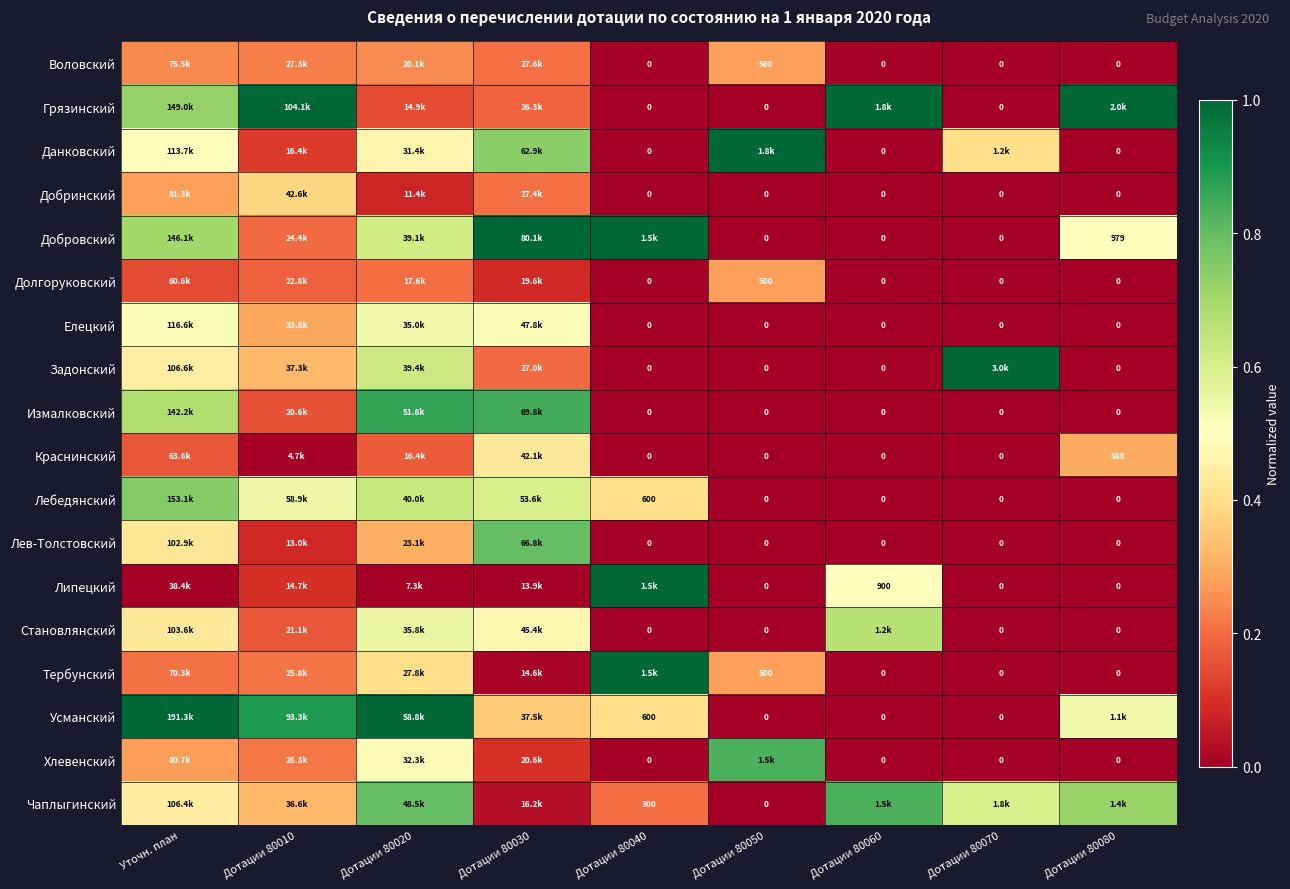

Is the value of Становлянский at Дотации 80070 greater than the value of Воловский at Дотации 80060?

No